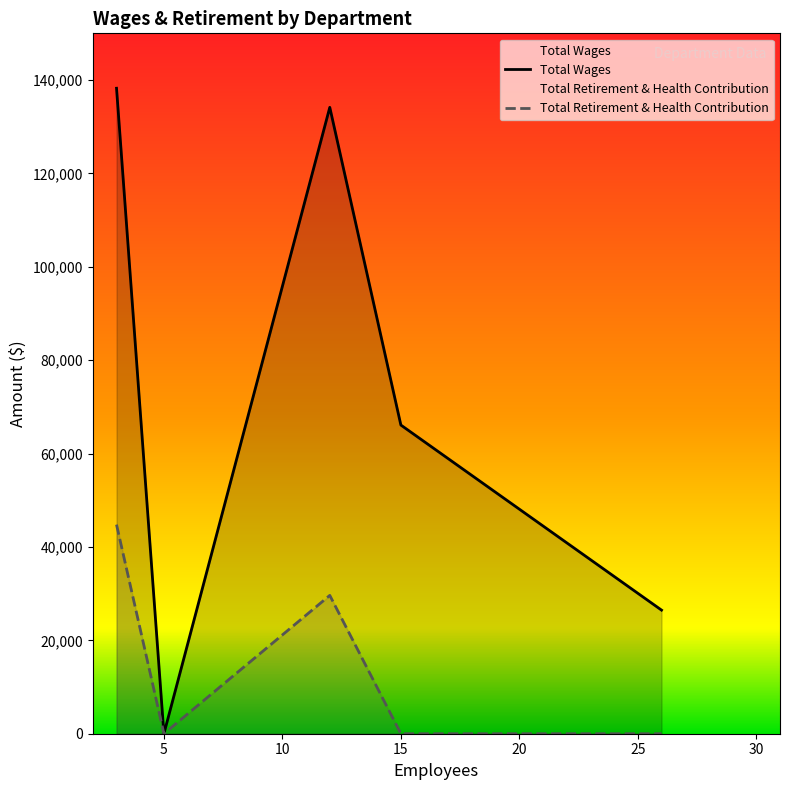

At how many categories does at least one series exceed 101777?

2